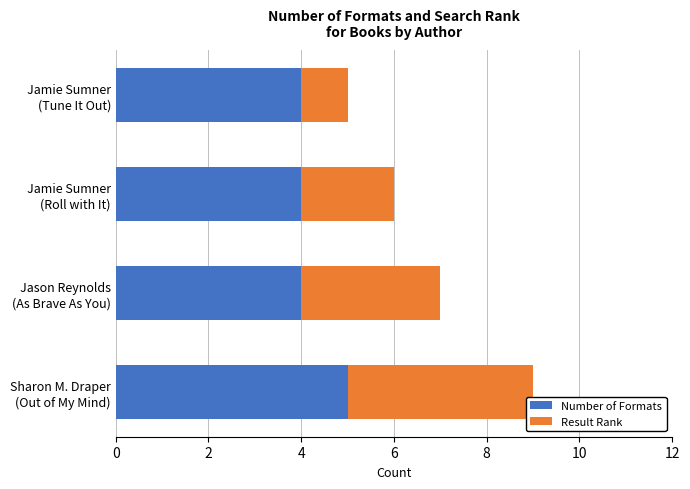

What is the sum of all Number of Formats values?

17